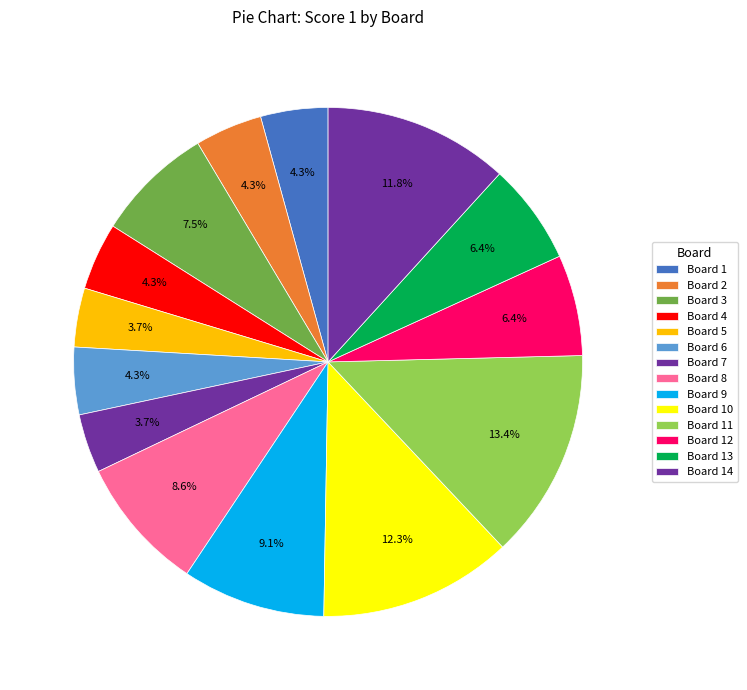

Approximately how many times larger is the value at Board 7 compared to Board 11?

0.3